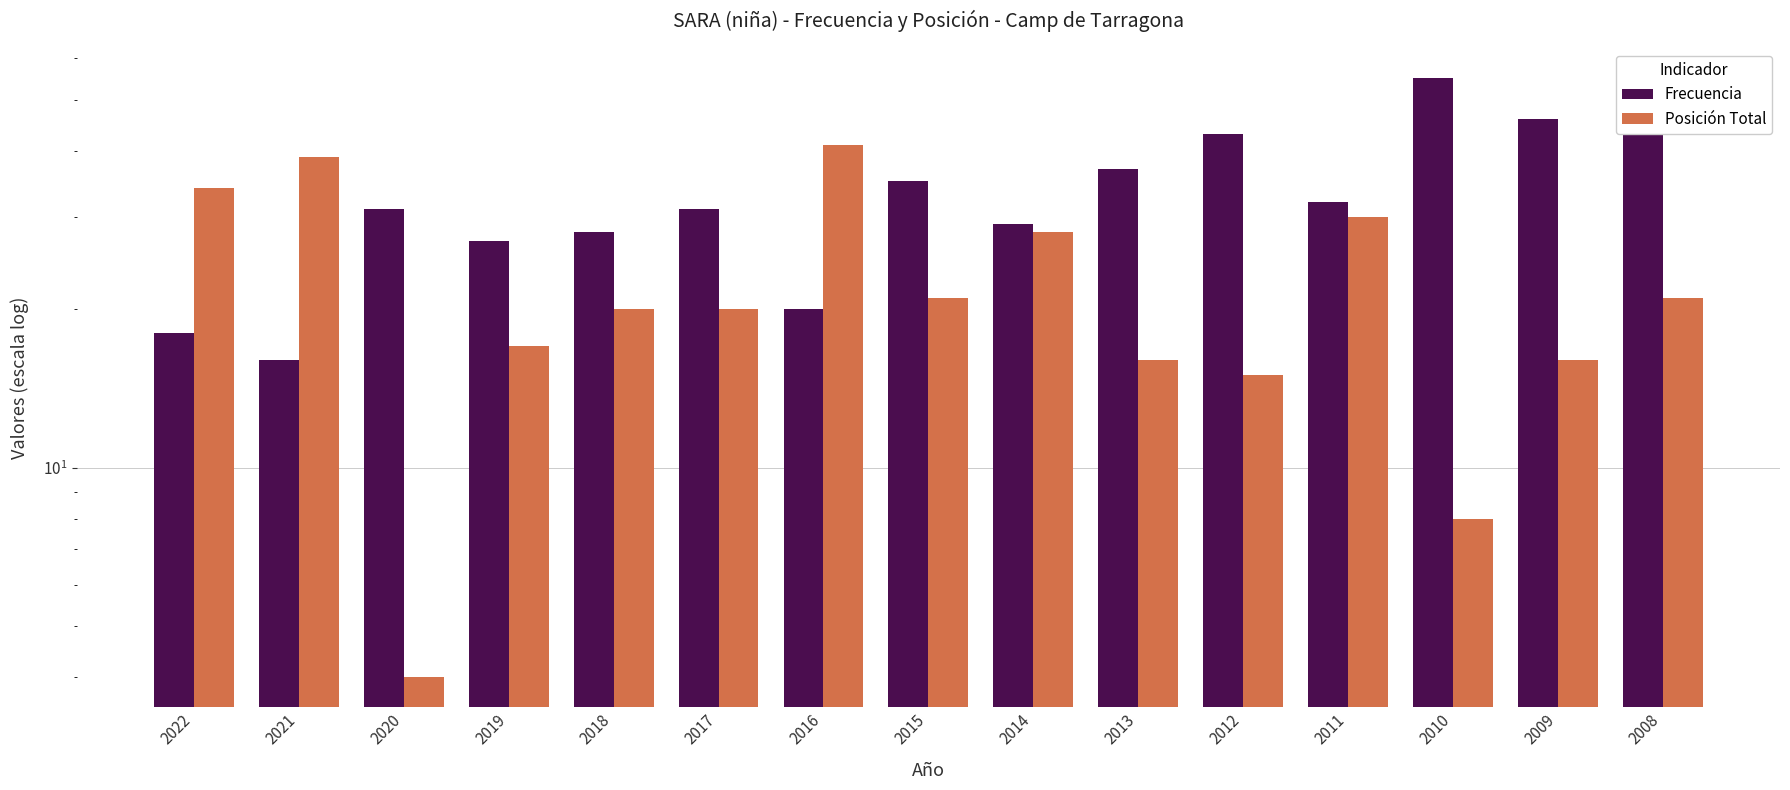

Reading right to left, transcribe all the data shown in this chart.

Frecuencia: 2008=43	2009=46	2010=55	2011=32	2012=43	2013=37	2014=29	2015=35	2016=20	2017=31	2018=28	2019=27	2020=31	2021=16	2022=18
Posición Total: 2008=21	2009=16	2010=8	2011=30	2012=15	2013=16	2014=28	2015=21	2016=41	2017=20	2018=20	2019=17	2020=4	2021=39	2022=34